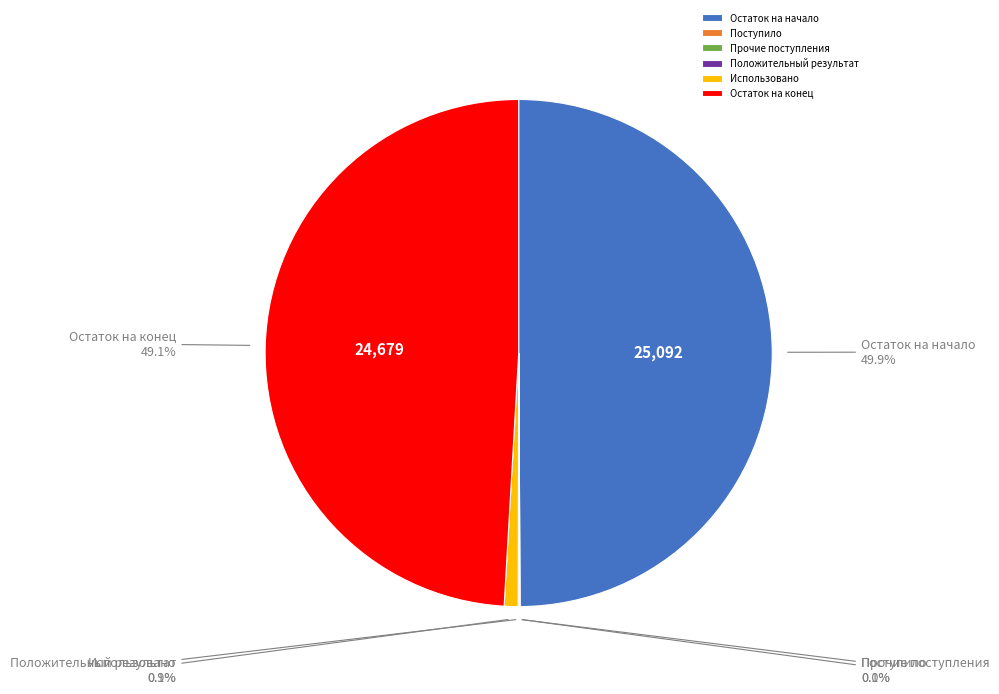

How much of the chart is everything except Использовано?

99.1%